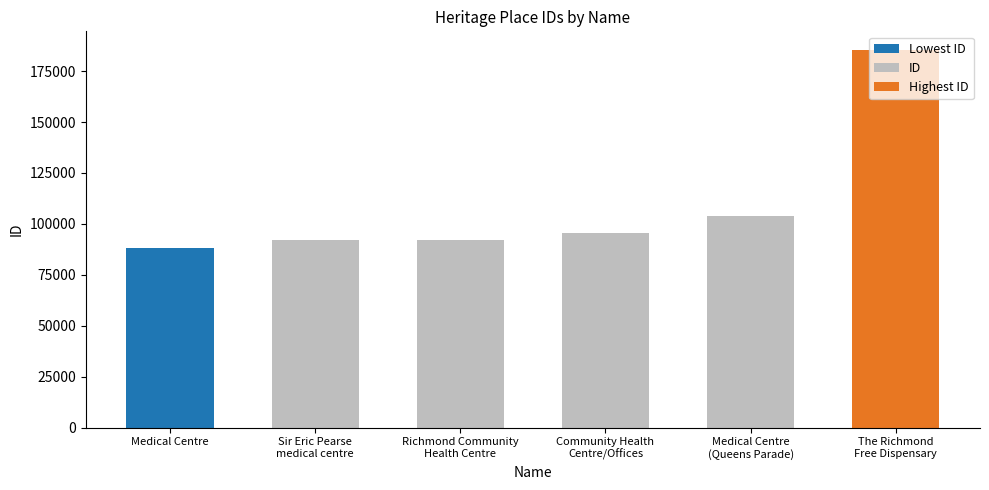

True or false: the data shows 95698 at Community Health
Centre/Offices.

True